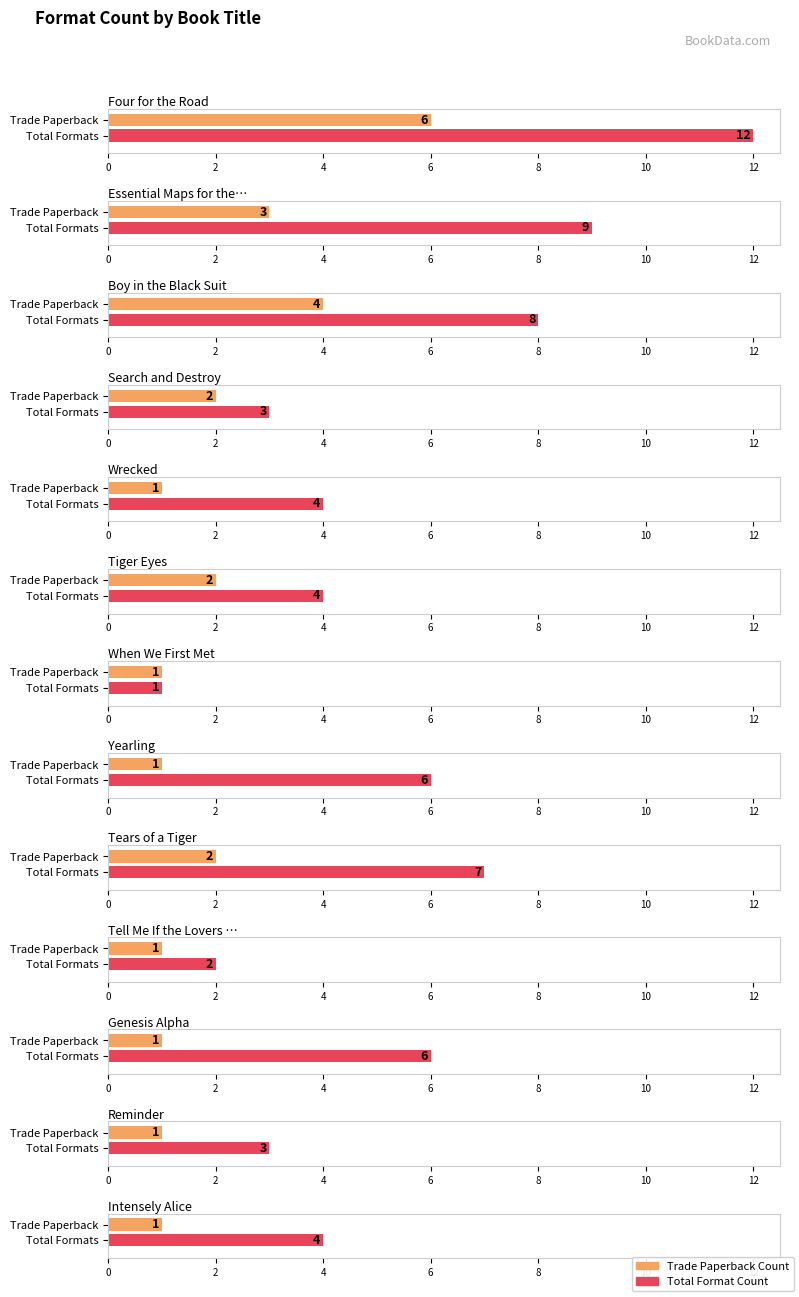

What position from the left is Intensely Alice?

13